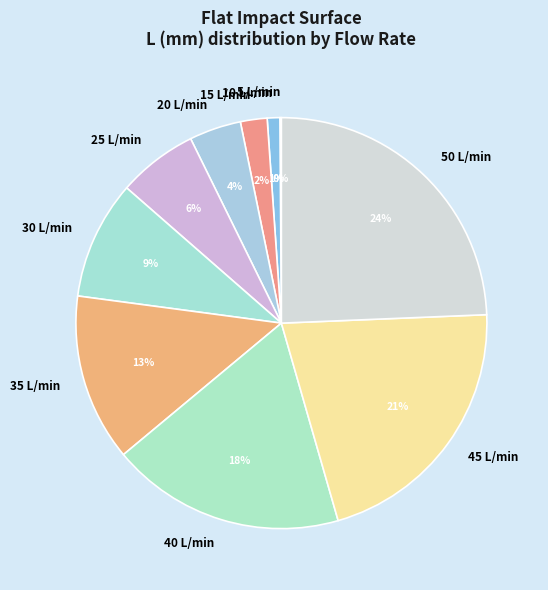

The 20 L/min slice represents 4% of the pie. True or false?

True